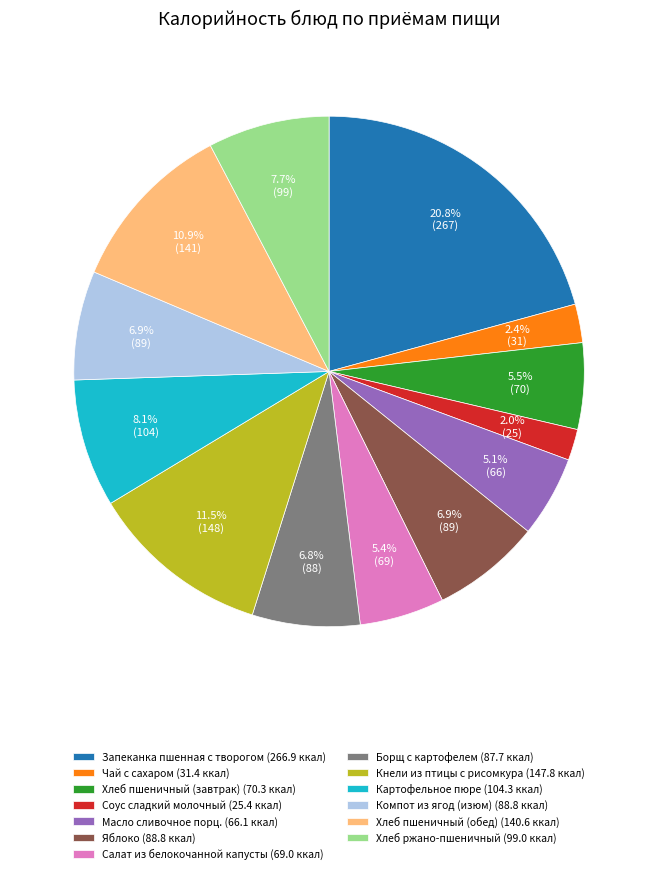

True or false: Чай с сахаром accounts for 2% of the total.

True